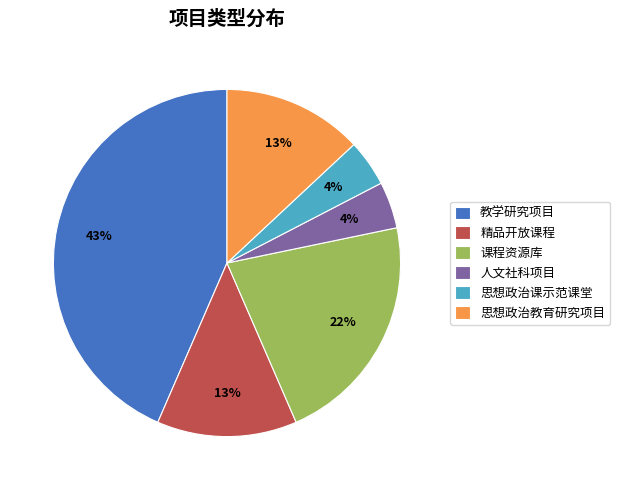

Do 思想政治课示范课堂 and 思想政治教育研究项目 together represent more than half of the pie?

No